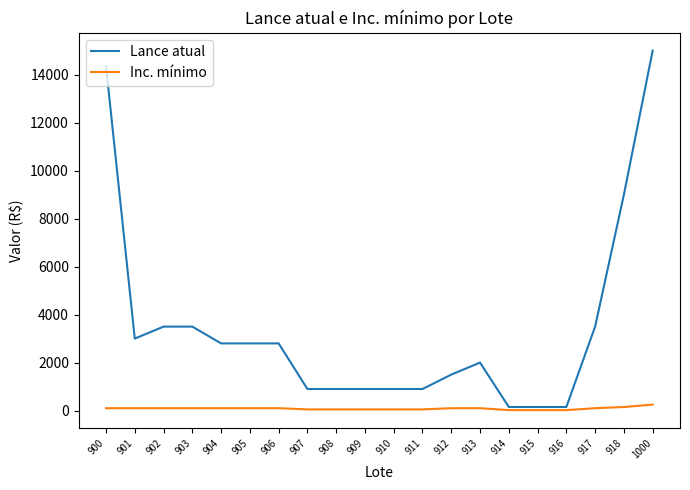

The Lance atual series shows 900 at 907. True or false?

True